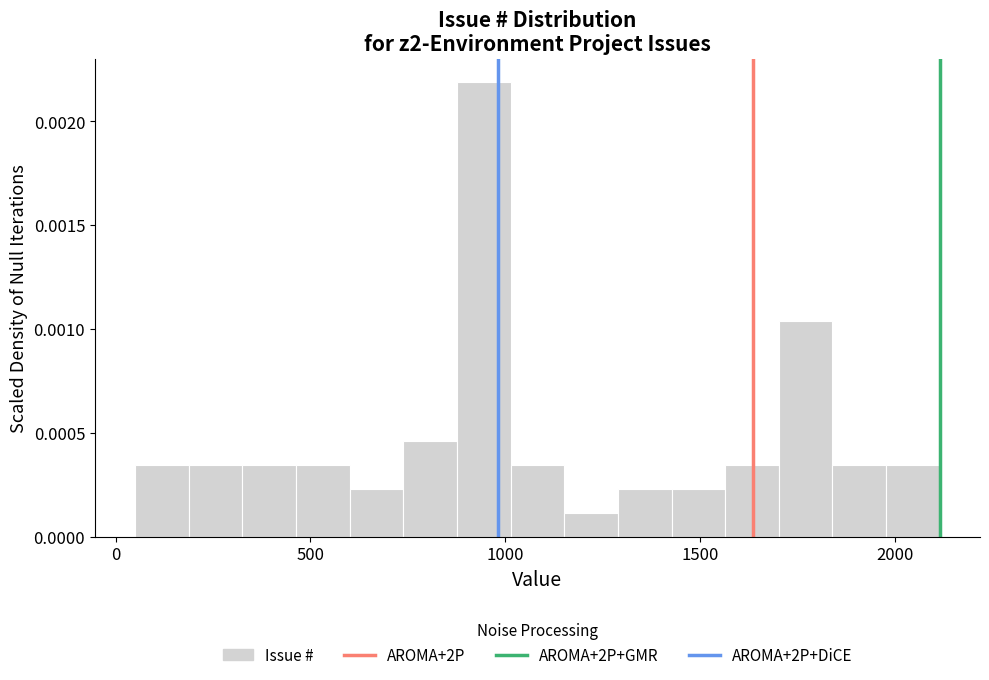

Read against the x-axis, roughly where is the centre of the tallest bar?

950